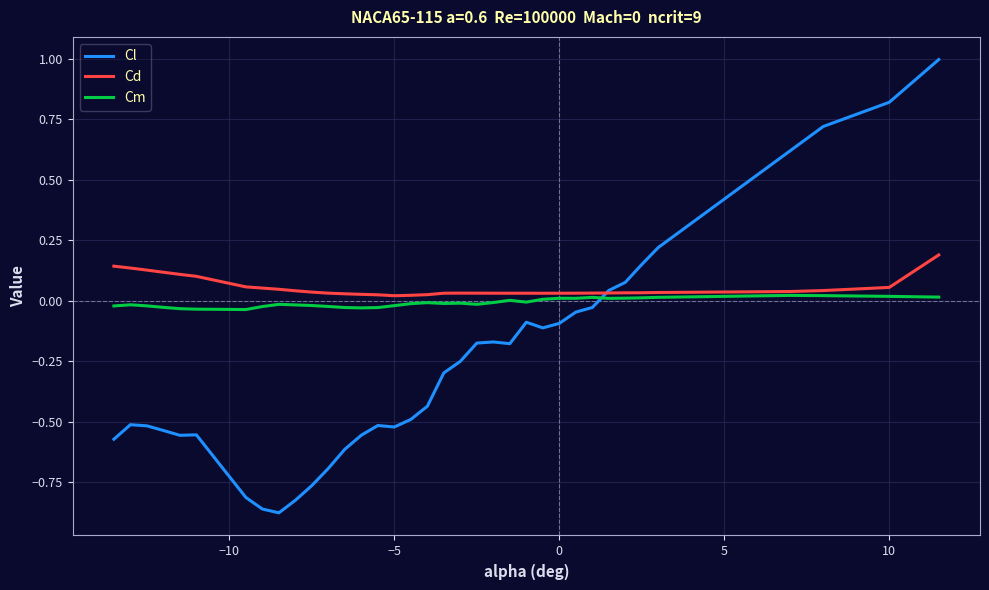

At how many categories does at least one series exceed 0?

39